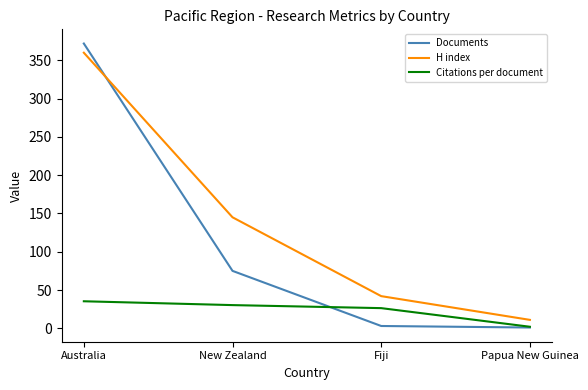

At which label does Citations per document first exceed 30?

Australia